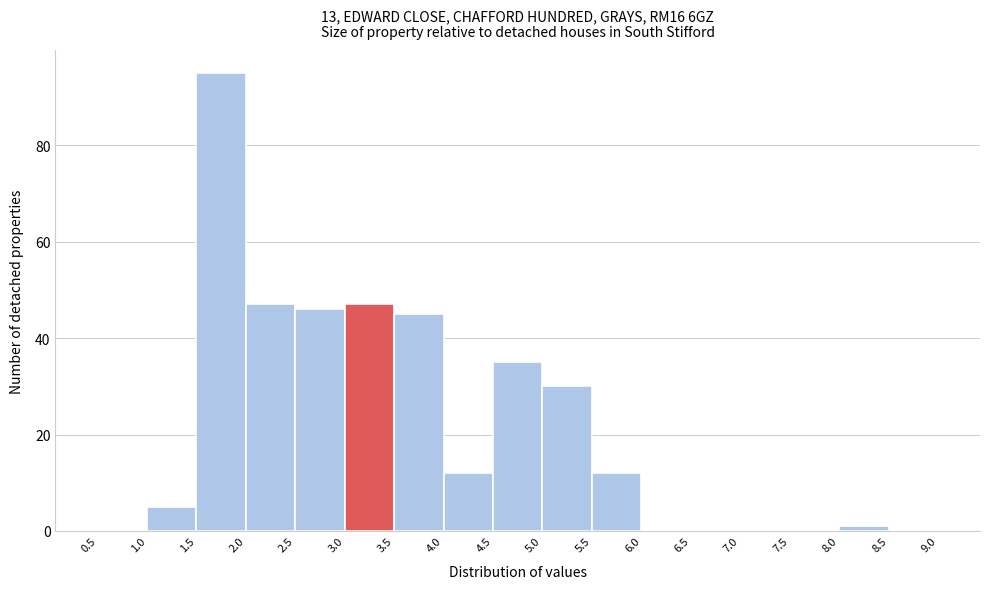

Reading left to right, transcribe this chart: for each bar, give the range it covers on the x-axis and its height. The values are not printed on the chart, so give them approximately, as read against the axis.

0.5 to 1.0: 0
1.0 to 1.5: 6
1.5 to 2.0: 96
2.0 to 2.5: 48
2.5 to 3.0: 46
3.0 to 3.5: 48
3.5 to 4.0: 46
4.0 to 4.5: 12
4.5 to 5.0: 36
5.0 to 5.5: 30
5.5 to 6.0: 12
6.0 to 6.5: 0
6.5 to 7.0: 0
7.0 to 7.5: 0
7.5 to 8.0: 0
8.0 to 8.5: under 2
8.5 to 9.0: 0